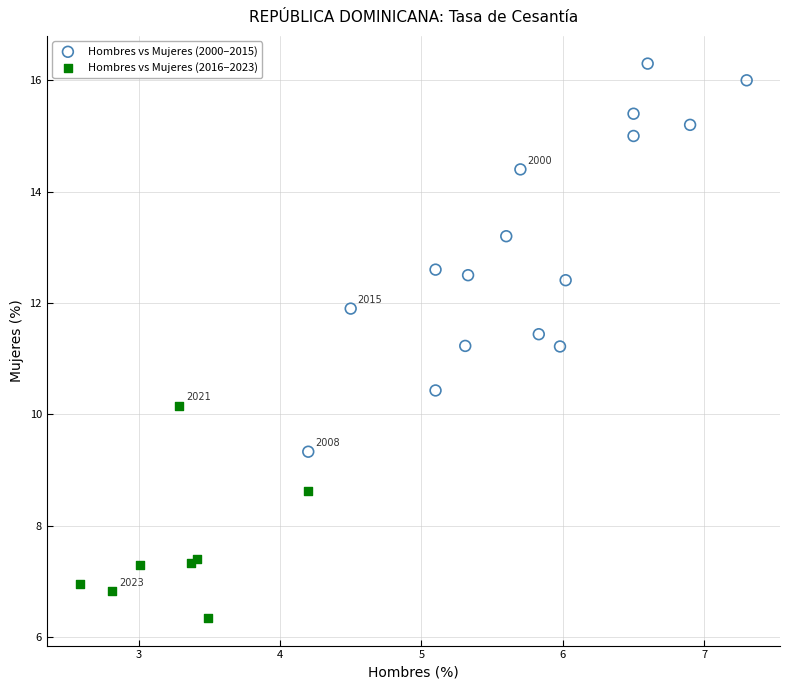

Which series reaches the minimum Y coordinate?

Hombres vs Mujeres (2016–2023)